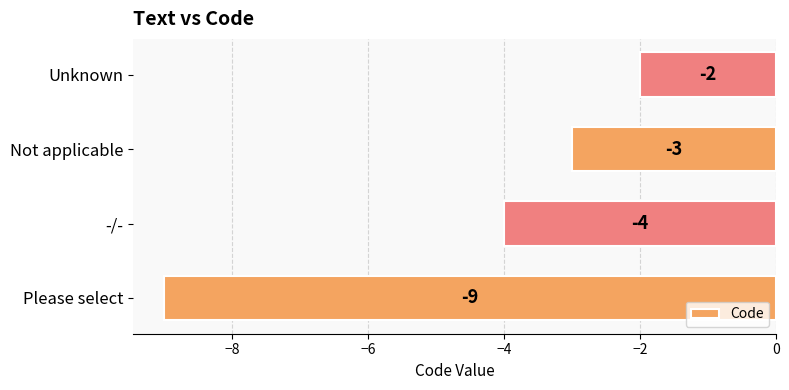

Reading bottom to top, transcribe all the data shown in this chart.

Please select=-9	-/-=-4	Not applicable=-3	Unknown=-2